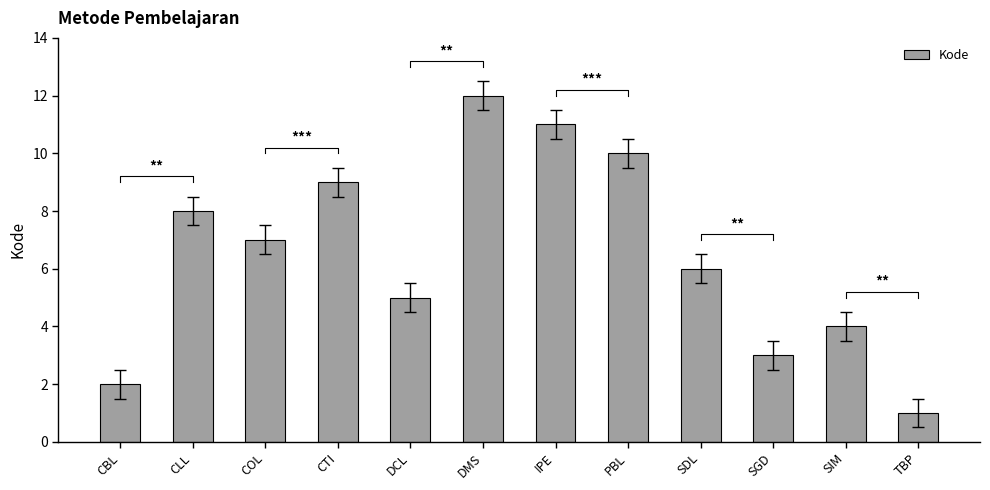

Reading left to right, transcribe all the data shown in this chart.

2	8	7	9	5	12	11	10	6	3	4	1